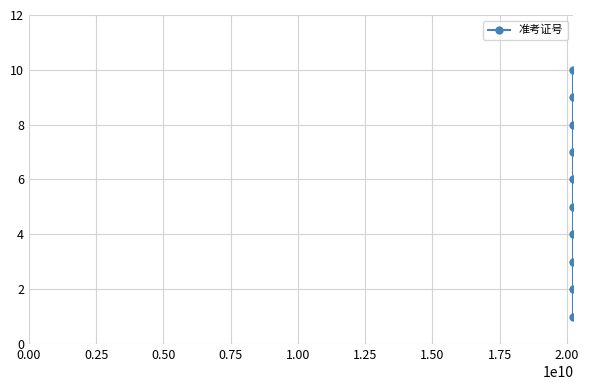

What is the difference between the second highest and minimum values?

8